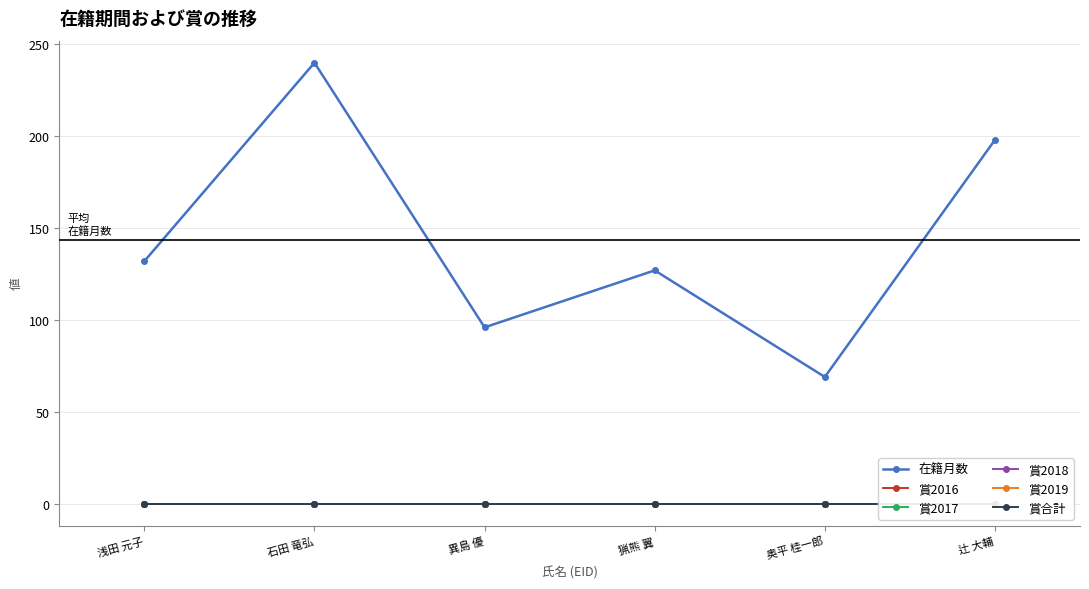

Reading right to left, transcribe all the data shown in this chart.

在籍月数: 198	69	127	96	240	132
賞2016: 0	0	0	0	0	0
賞2017: 0	0	0	0	0	0
賞2018: 0	0	0	0	0	0
賞2019: 0	0	0	0	0	0
賞合計: 0	0	0	0	0	0